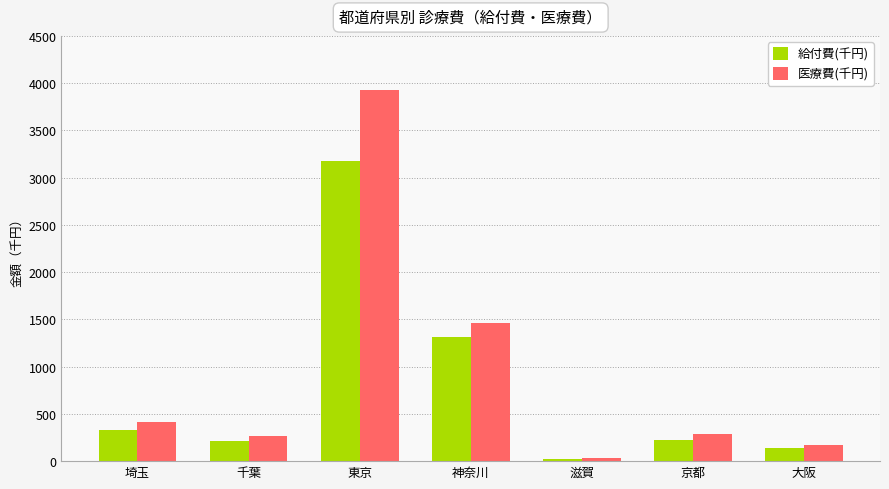

What is the value of the 給付費(千円) bar at the 6th from the left?

227.7